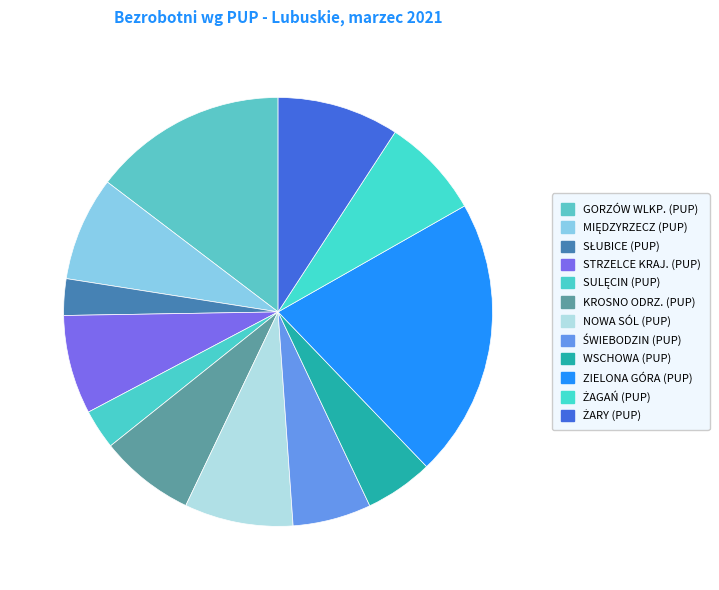

Which slice is the largest?

ZIELONA GÓRA (PUP)